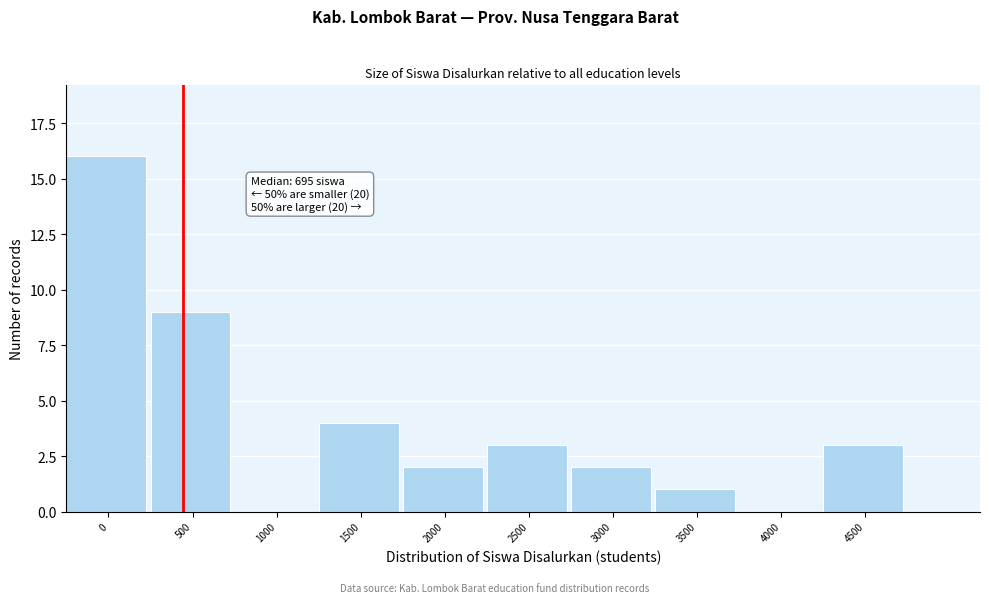

Reading left to right, extract all data points from this chart.

0=16	500=9	1000=0	1500=4	2000=2	2500=3	3000=2	3500=1	4000=0	4500=3